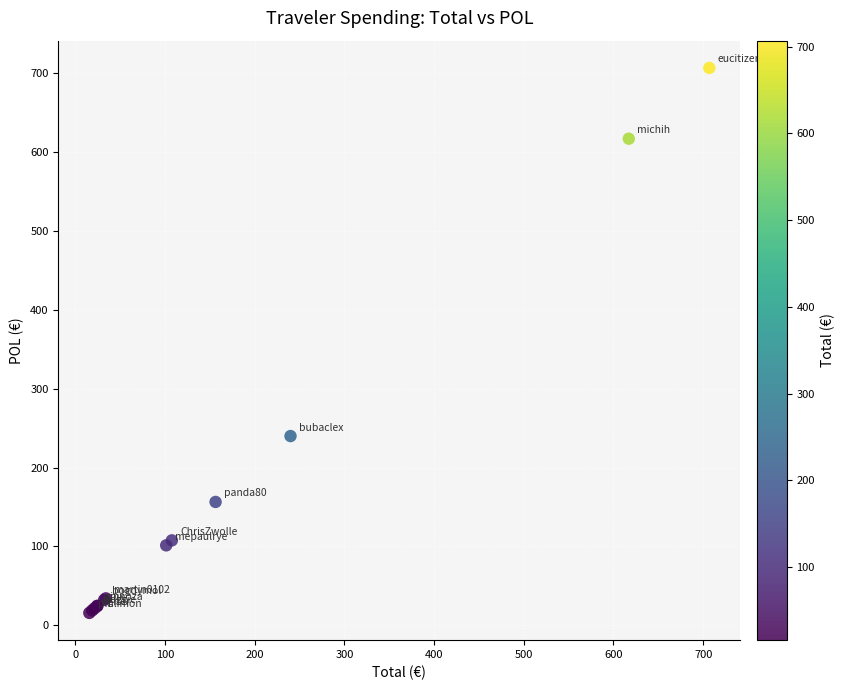

What Y value in the scatter plot is closest to 361?

239.9